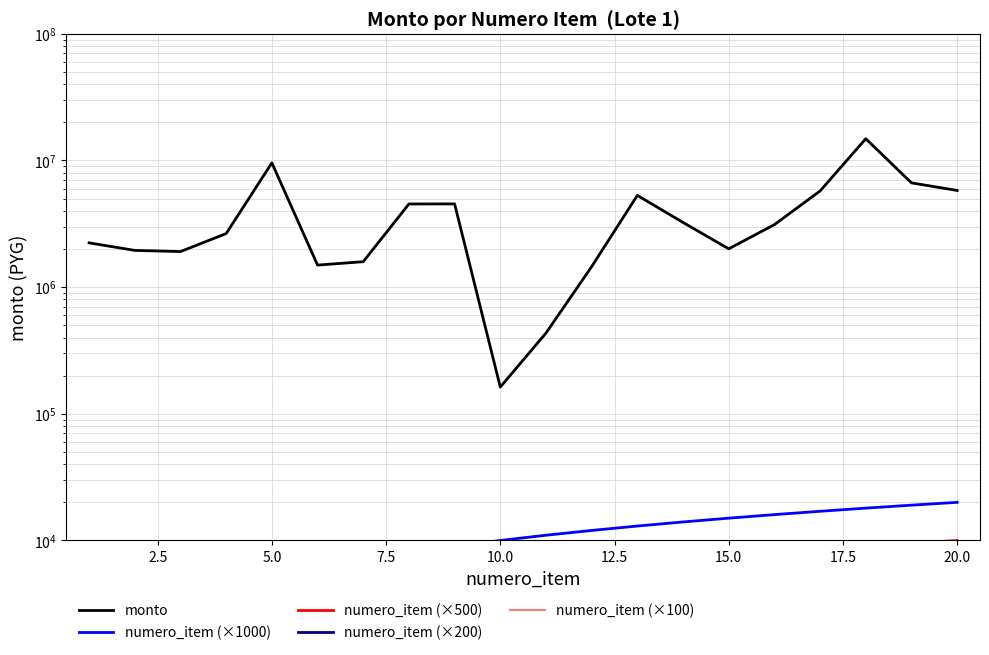

Which series has the widest spread of values?

monto